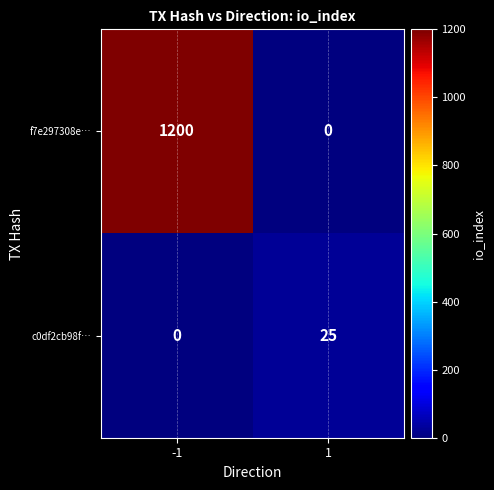

What is the maximum value shown in the chart?

1200